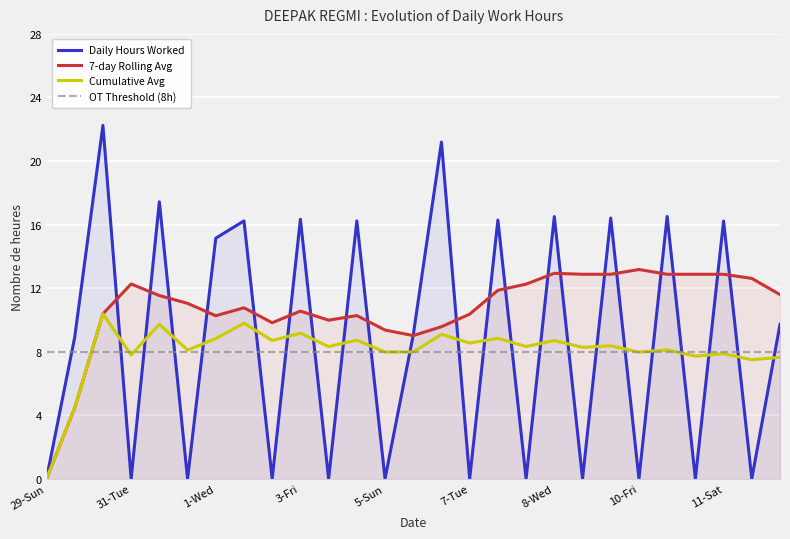

What is the difference between the 7-day Rolling Avg values at 16 and 13?

2.8